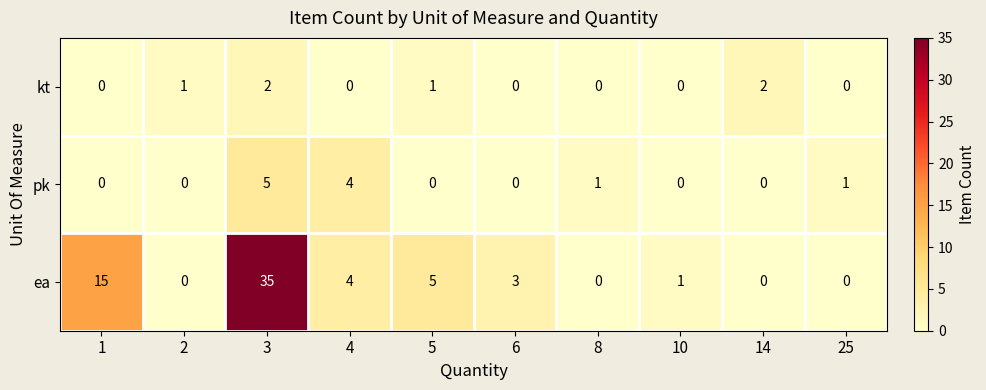

Between 1 and 14, which series saw the biggest shift?

ea